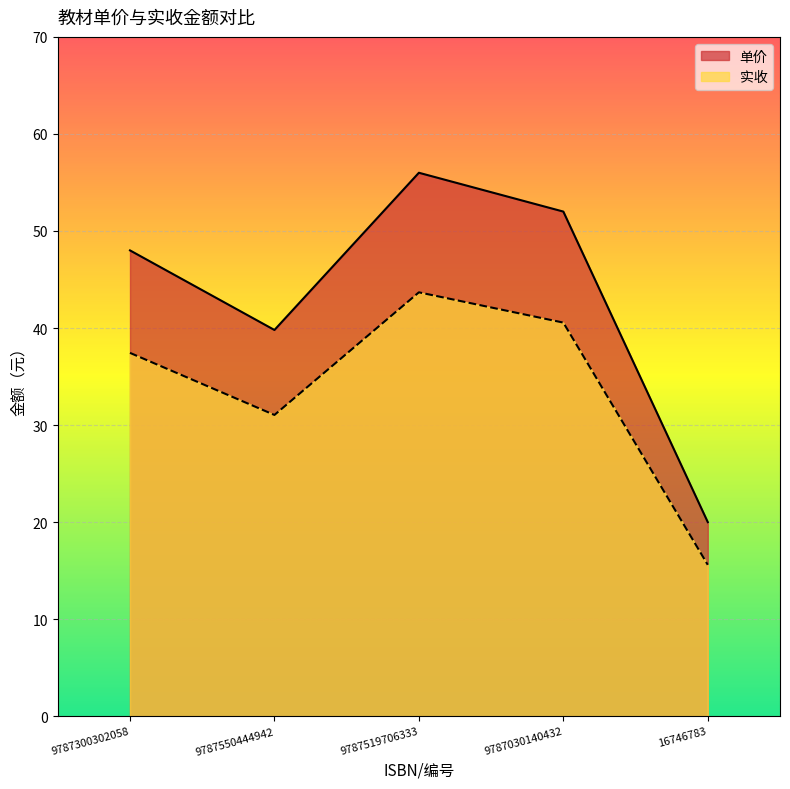

What is the difference between the maximum and minimum values in the 实收 series?

28.1